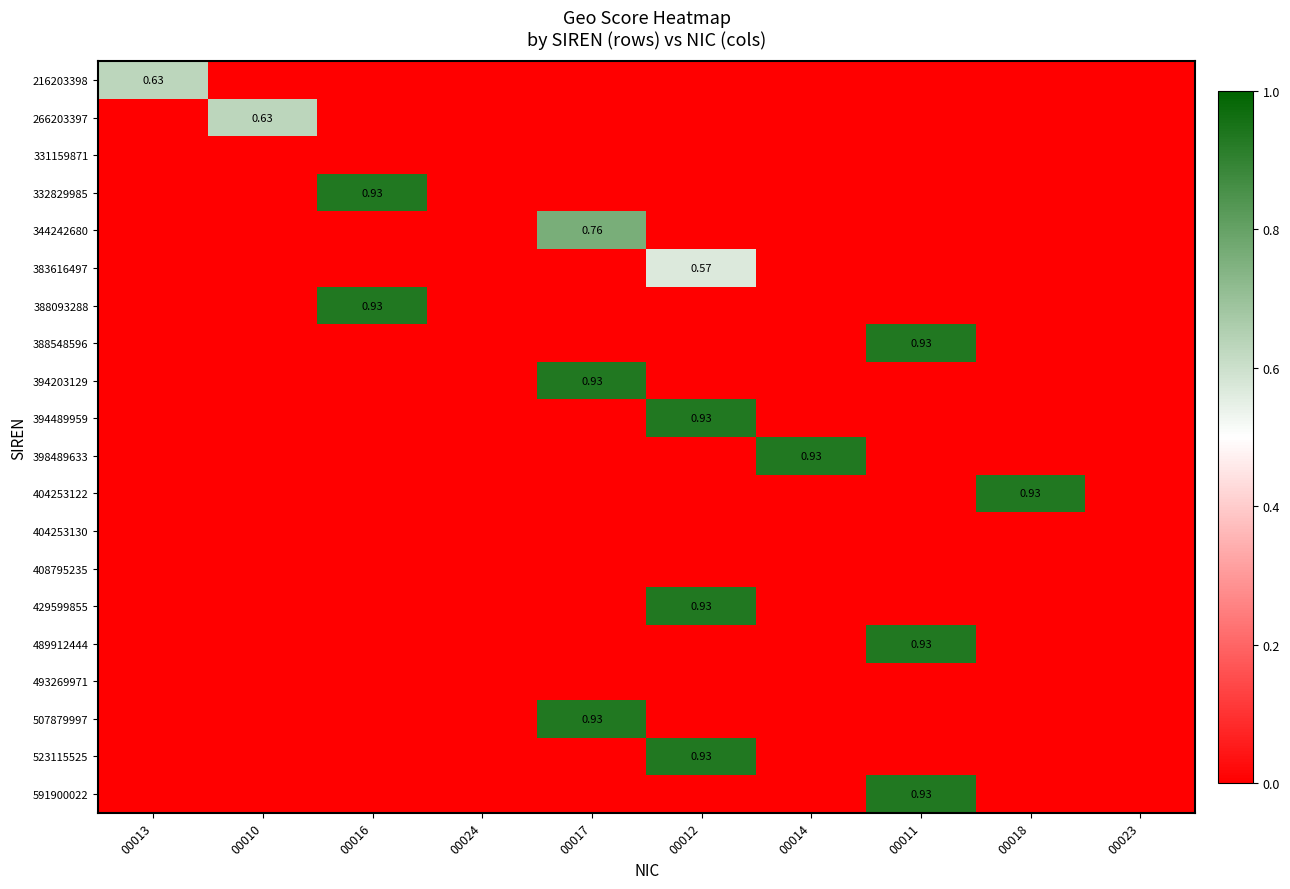

What is the sum of all 394489959 values?

0.9